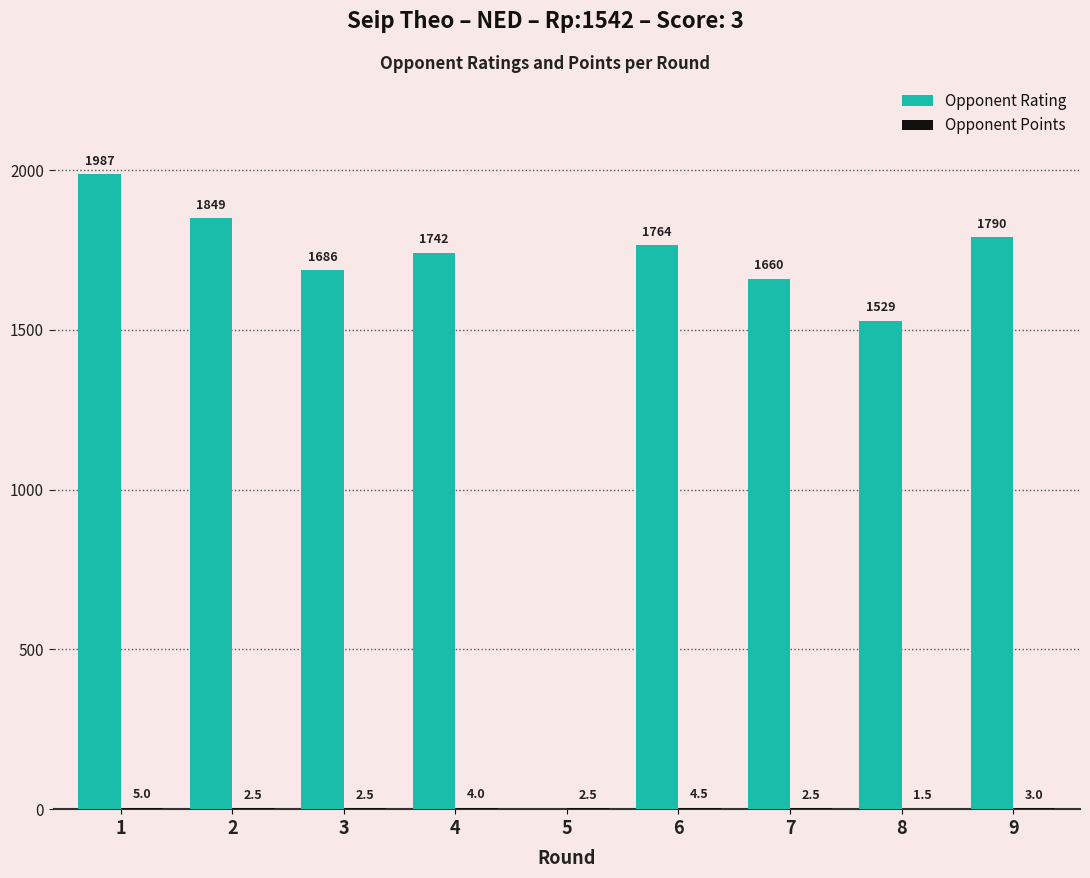

What is the total value across all series at 8?

1530.5